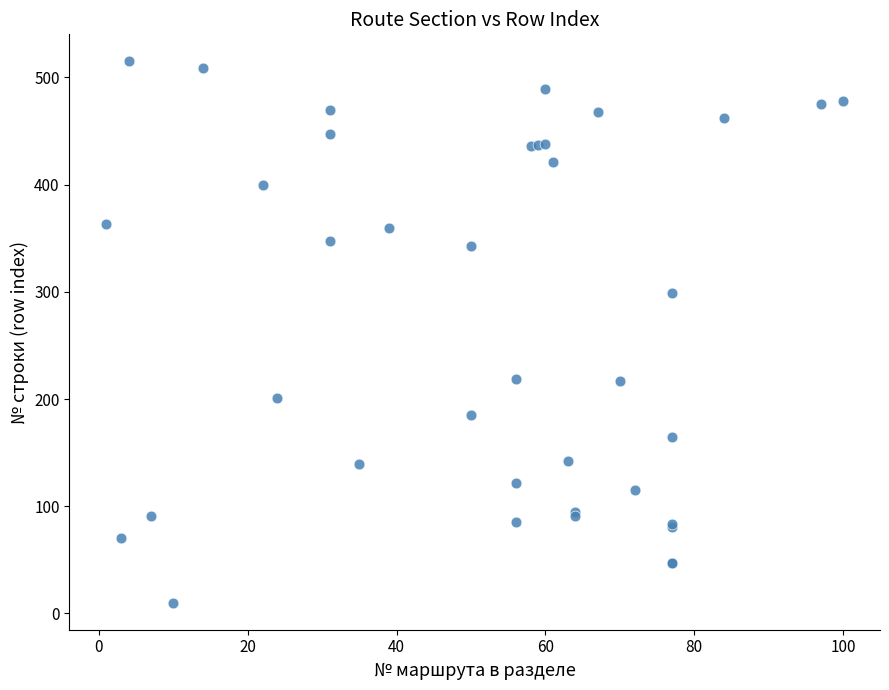

What Y value in the scatter plot is closest to 262?

299